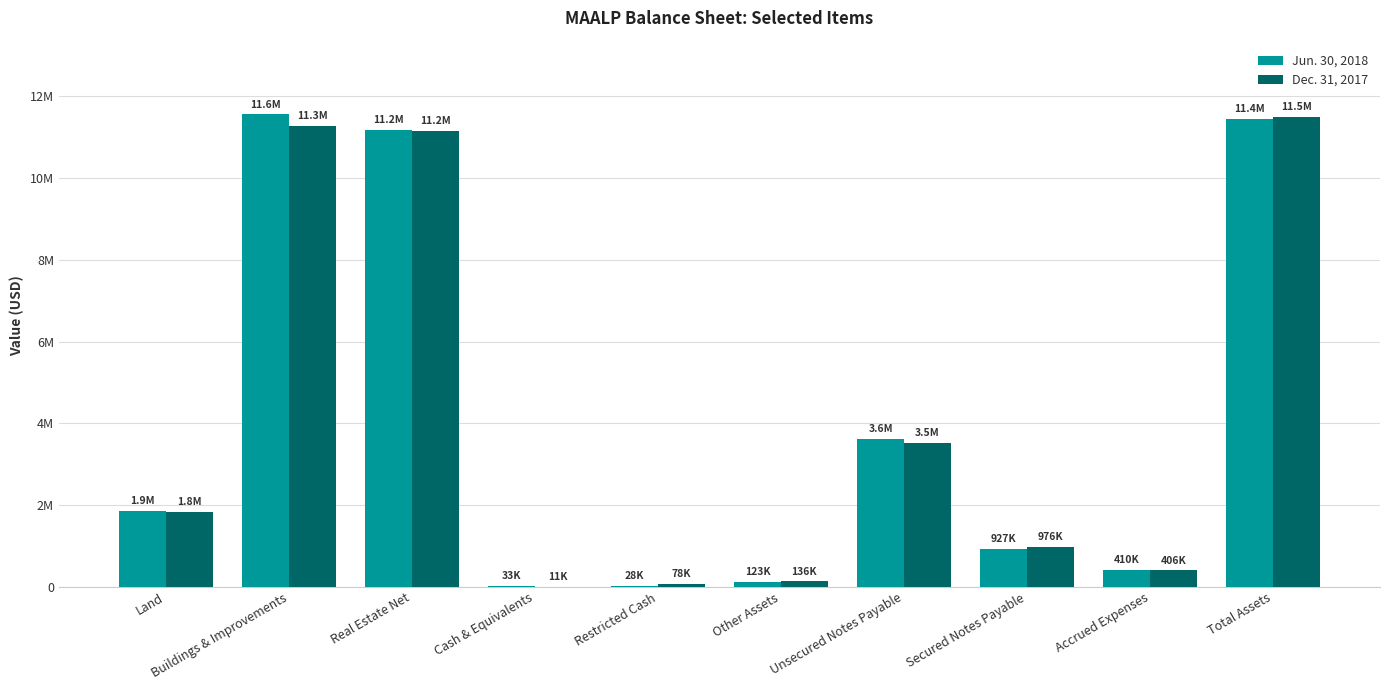

At which label does Dec. 31, 2017 reach its peak?

Total Assets